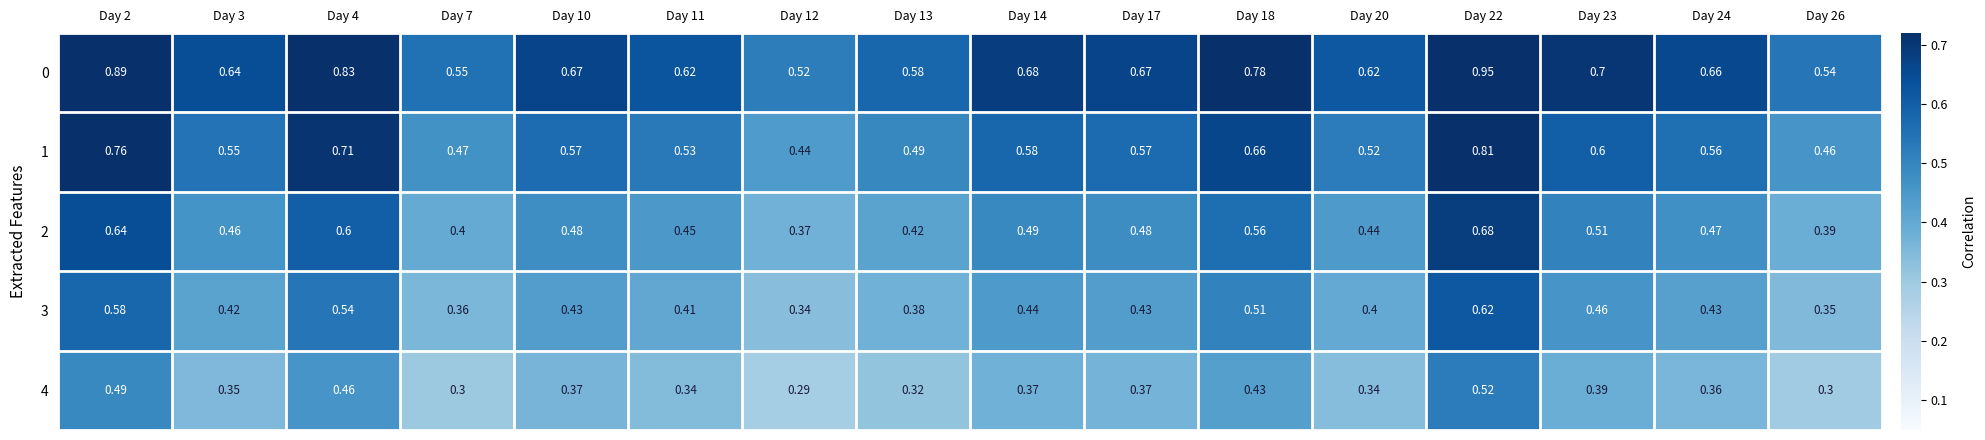

At how many categories does at least one series exceed 0?

16